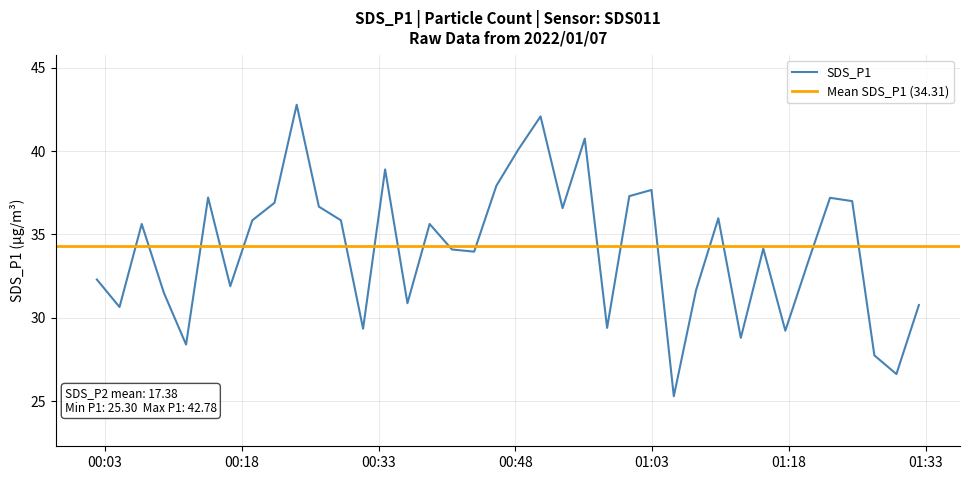

What is the maximum value for SDS_P1?

42.8